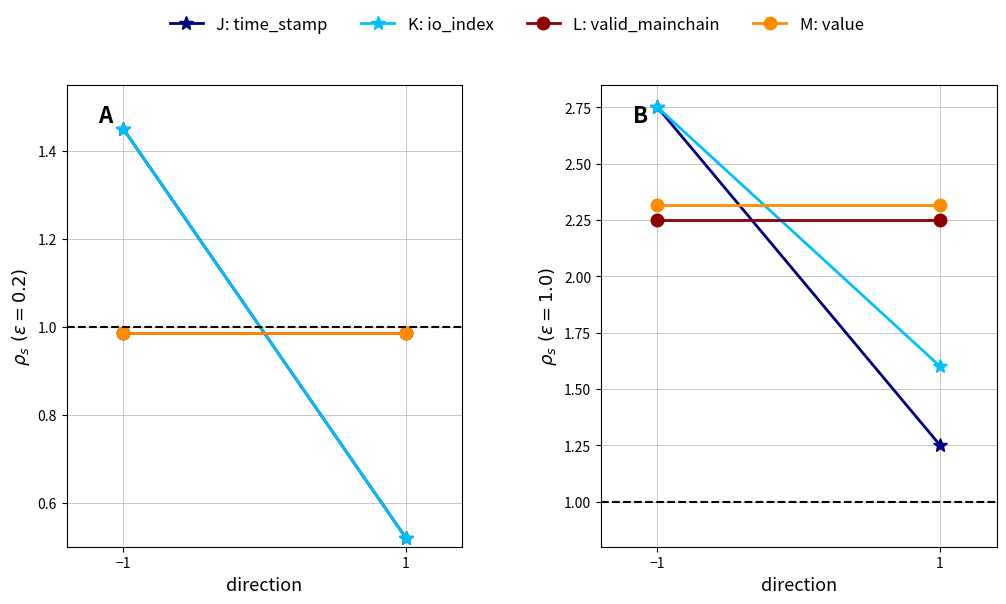

What is the sum of all J: time_stamp values?

4.0